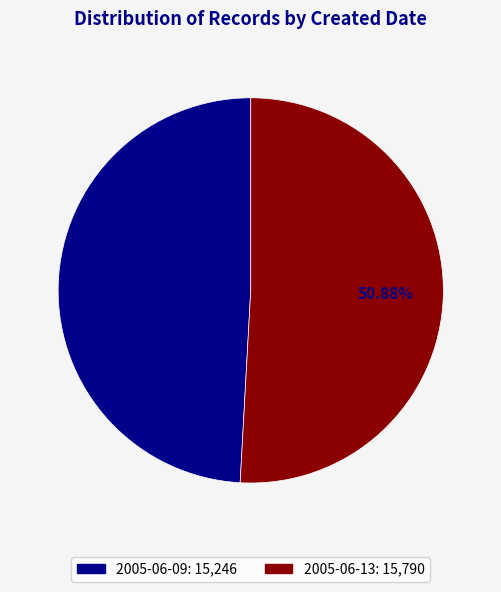

Which category has the smallest portion of the pie?

2005-06-09